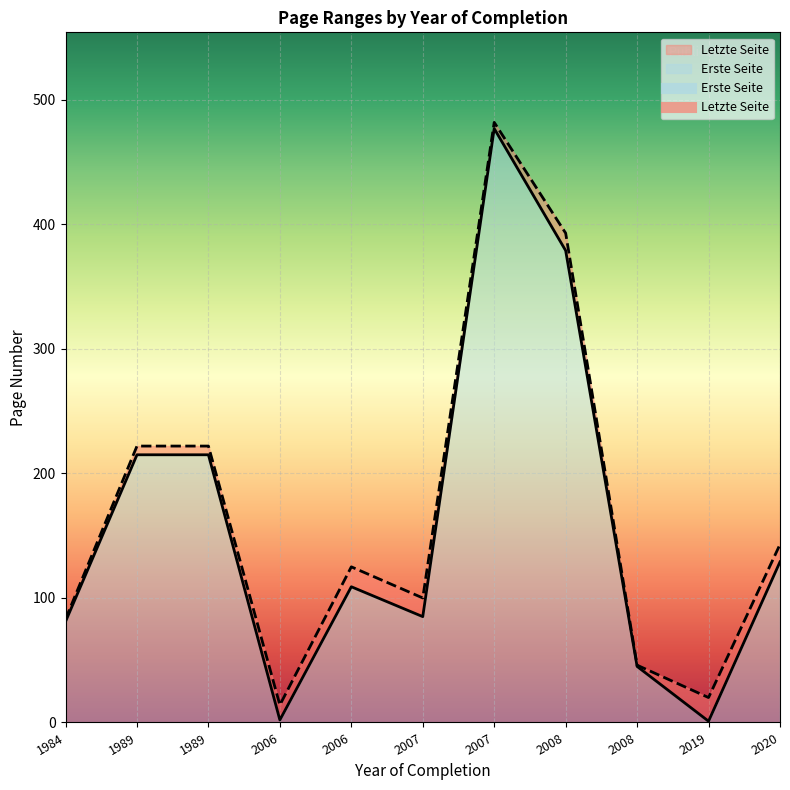

True or false: Letzte Seite has a value of 6 at 2006.

False